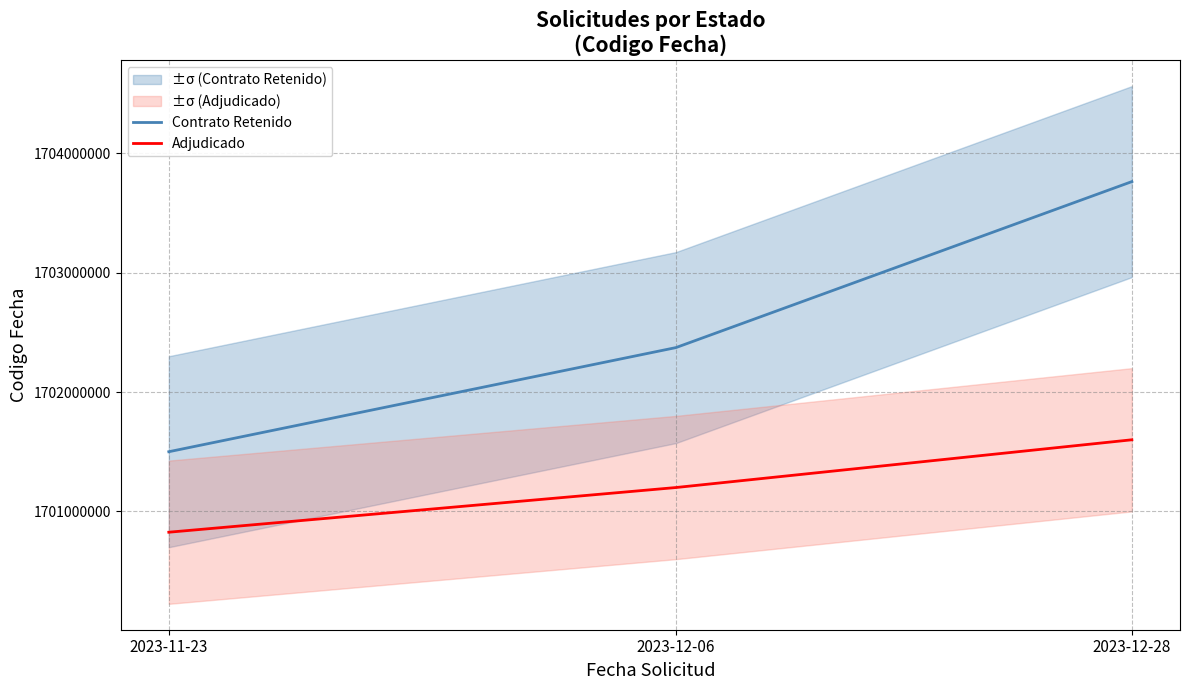

Which has a higher value, 2023-12-28 or 2023-12-06?

2023-12-28